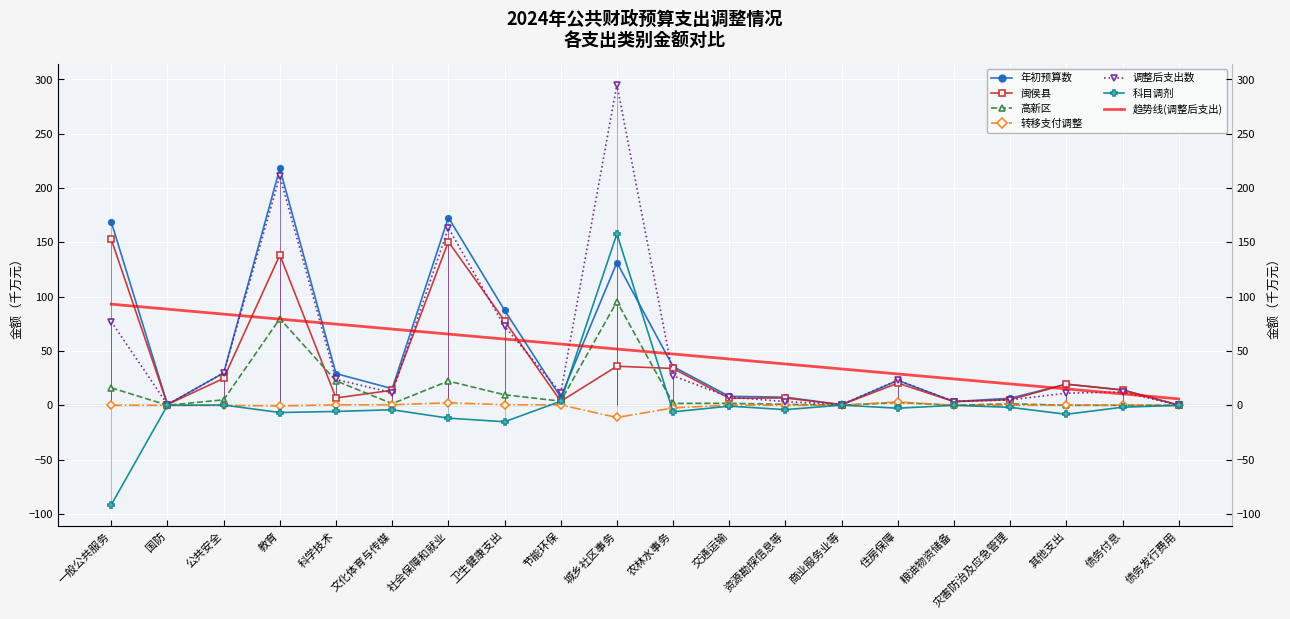

The 高新区 series shows 13.7 at 卫生健康支出. True or false?

False